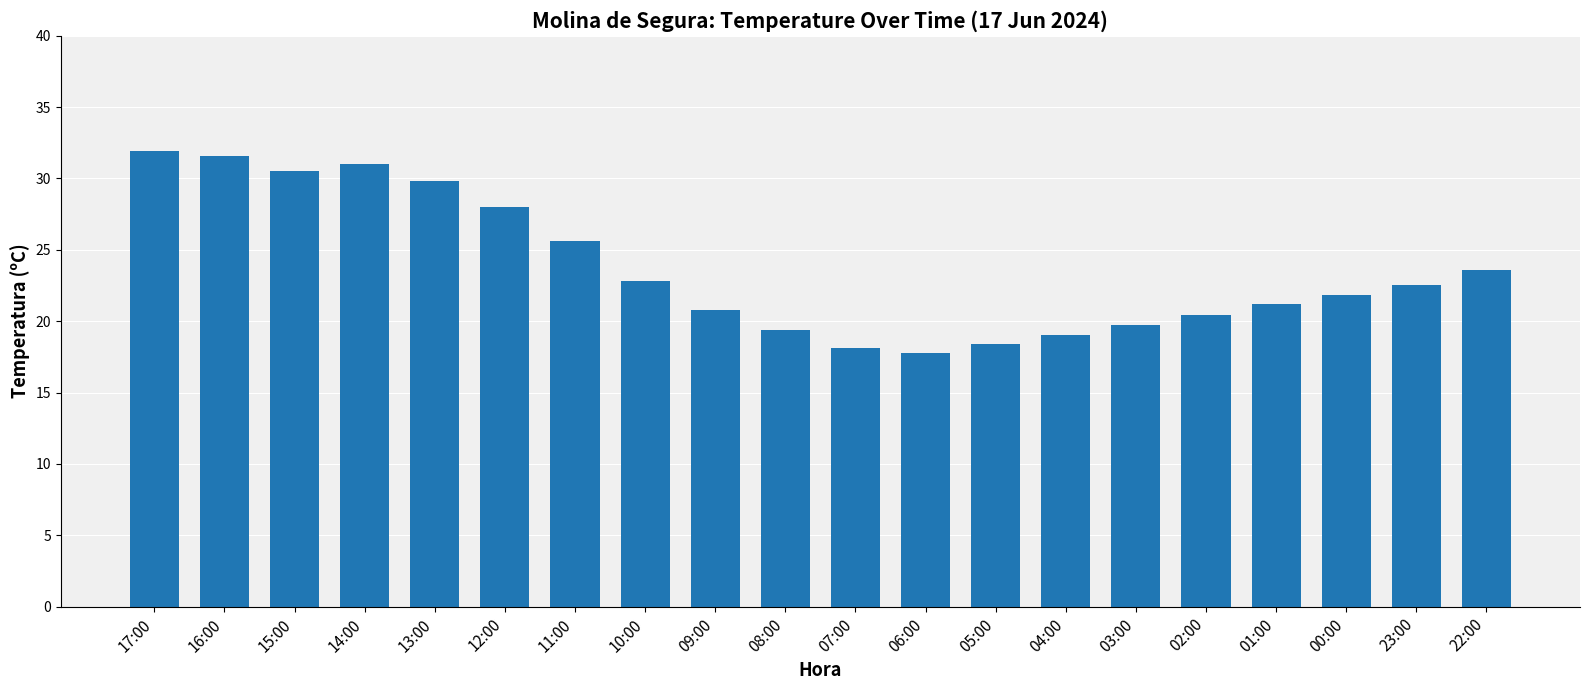

What is the minimum value shown in the chart?

17.8